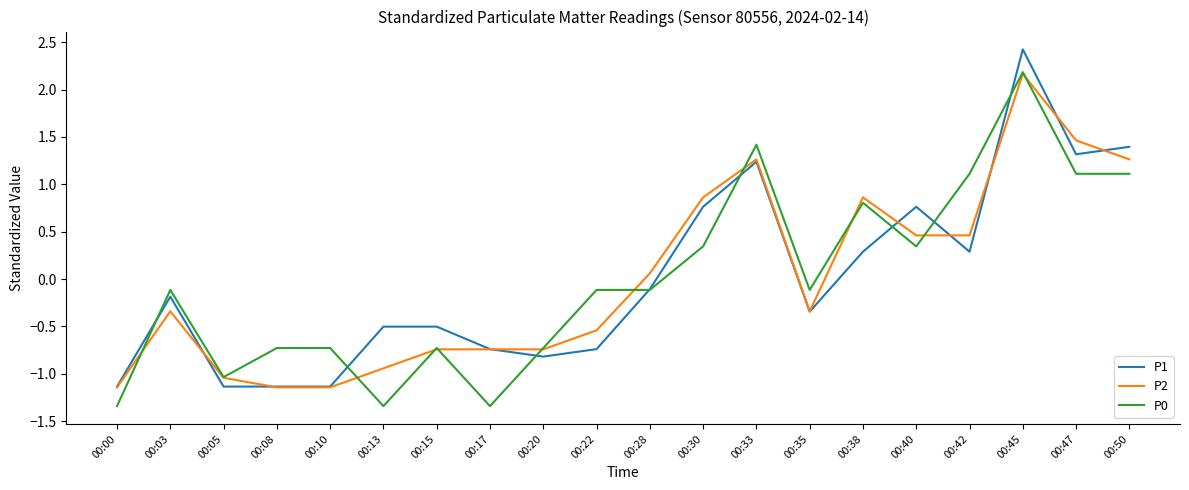

Does the chart have visible grid lines?

No